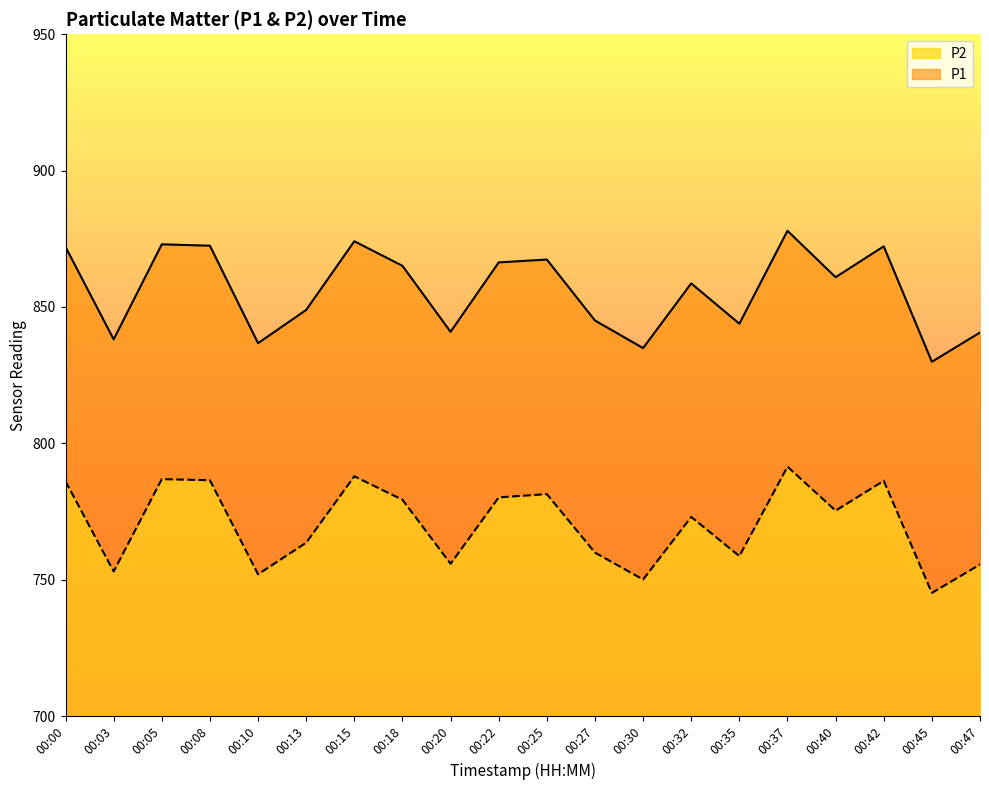

True or false: P1 and P2 intersect in this chart.

False